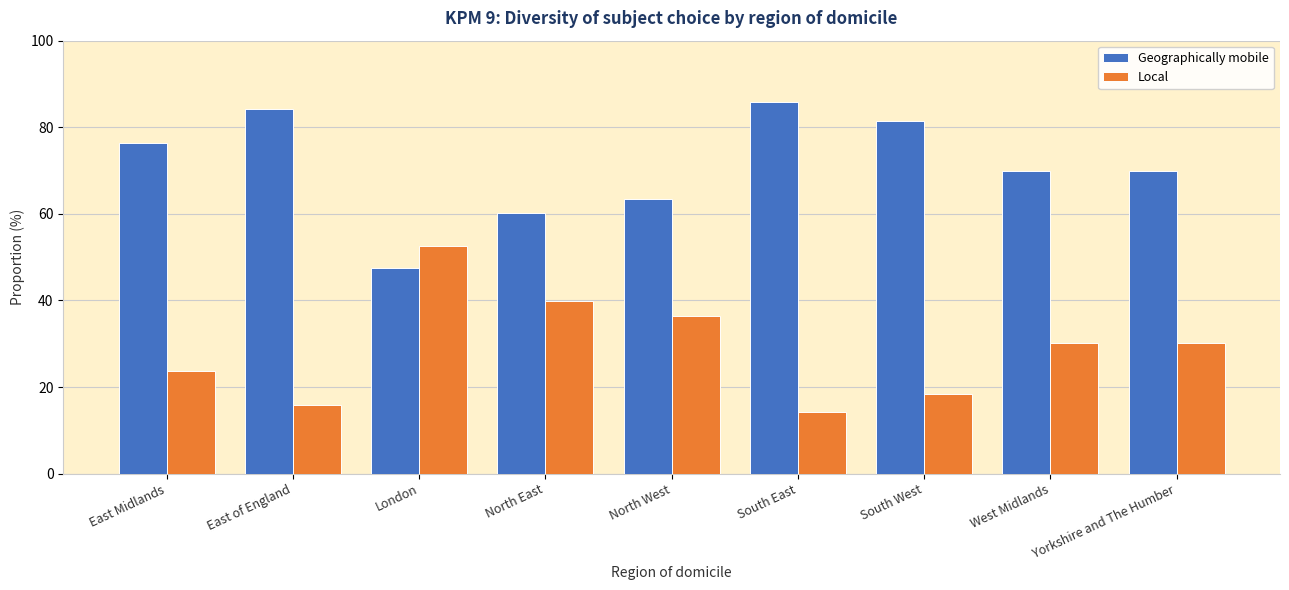

What is the difference between the Local values at South East and Yorkshire and The Humber?

15.9